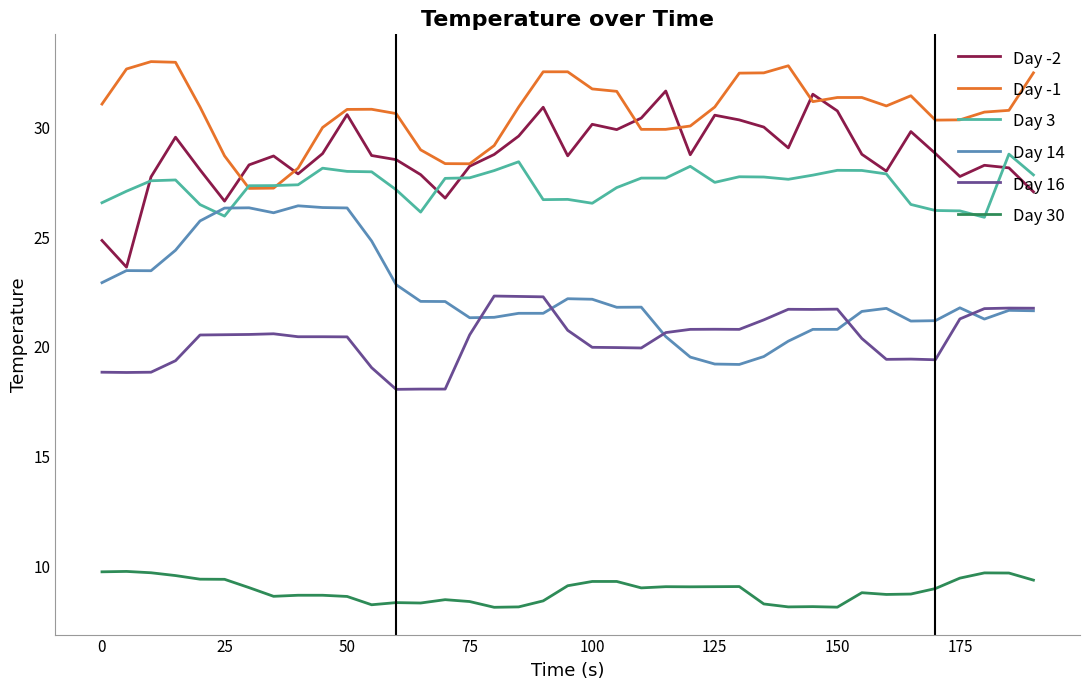

Which series has the largest total across all categories?

Day -1